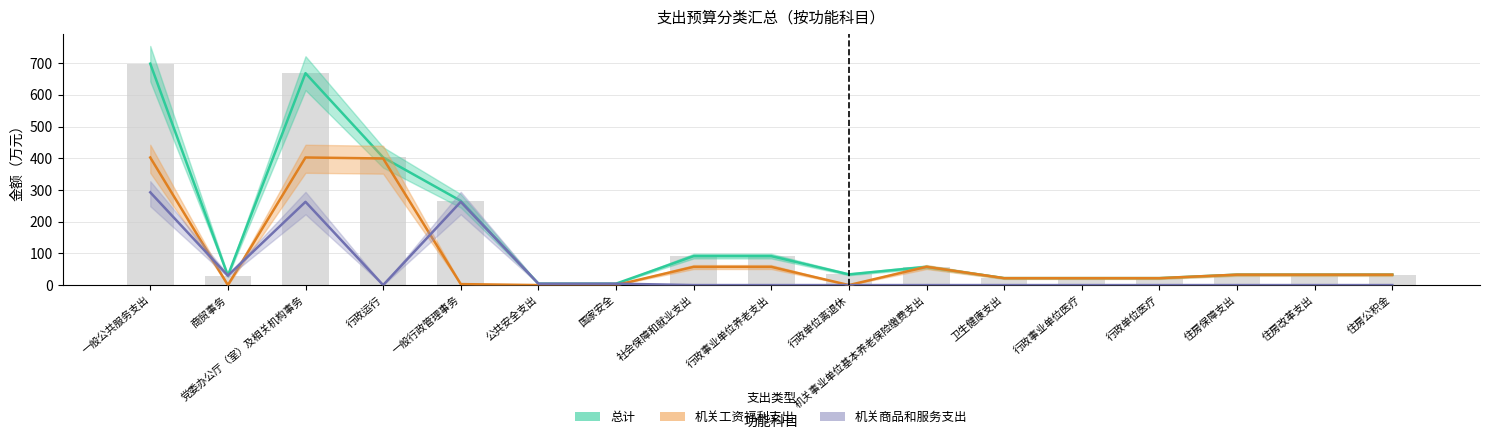

What is the label of the 2nd bar from the left?

商贸事务